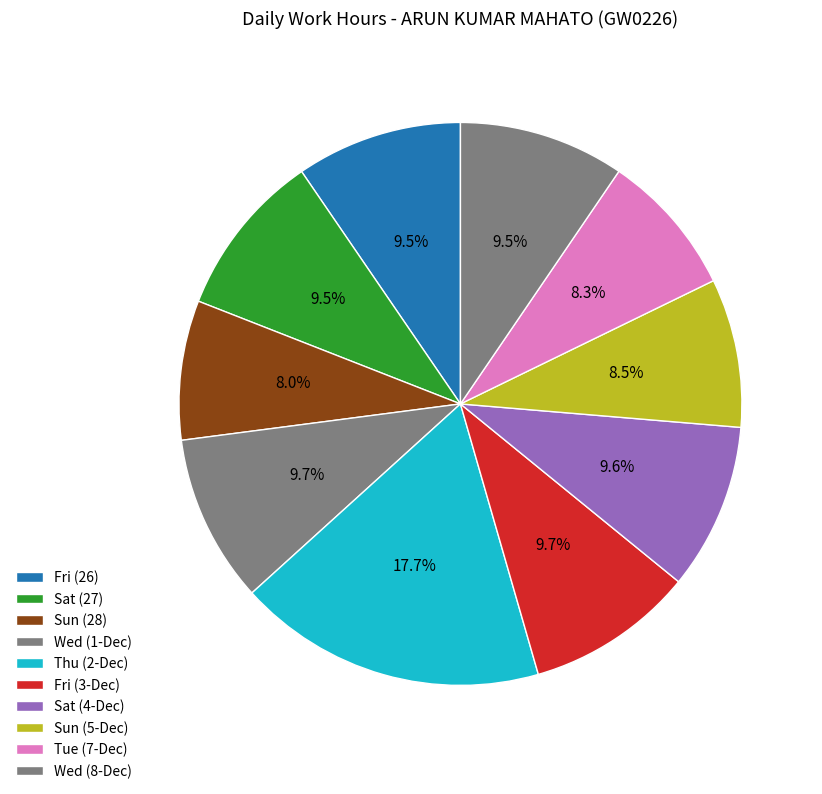

How many segments does this pie chart have?

10